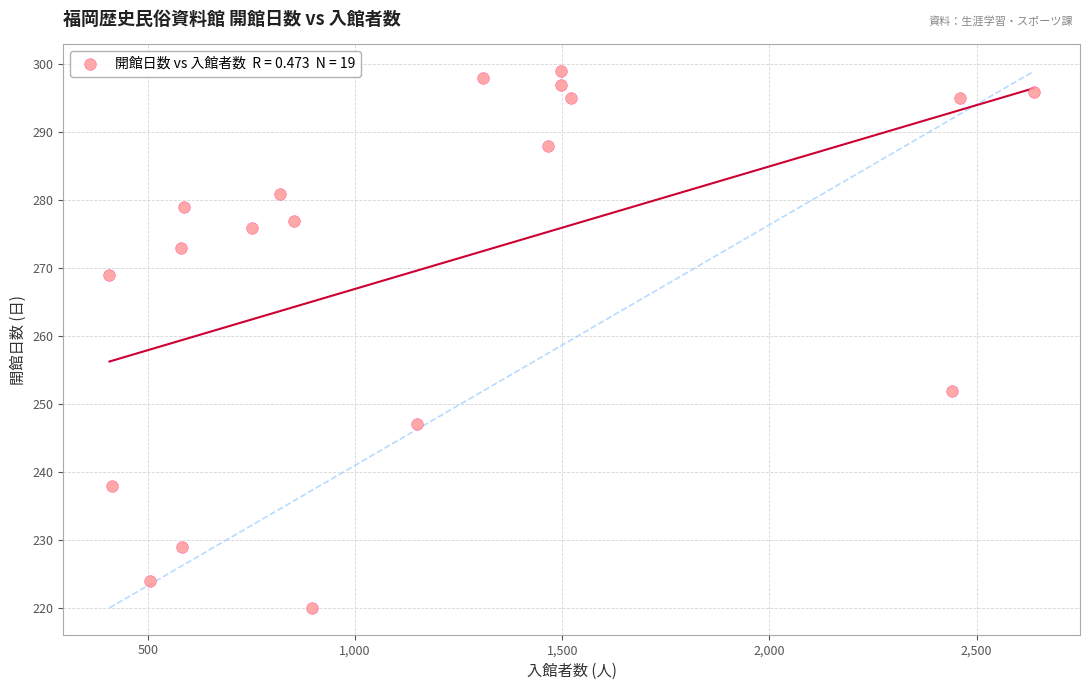

What is the range of Y values (max minus min)?

79